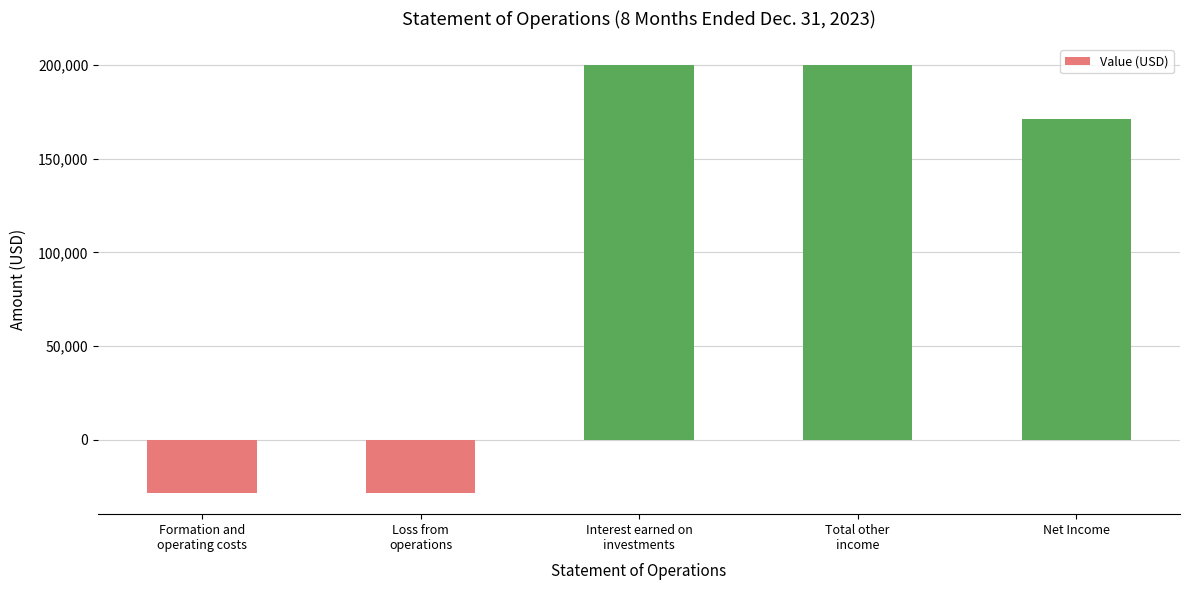

How many bars are there in total?

5